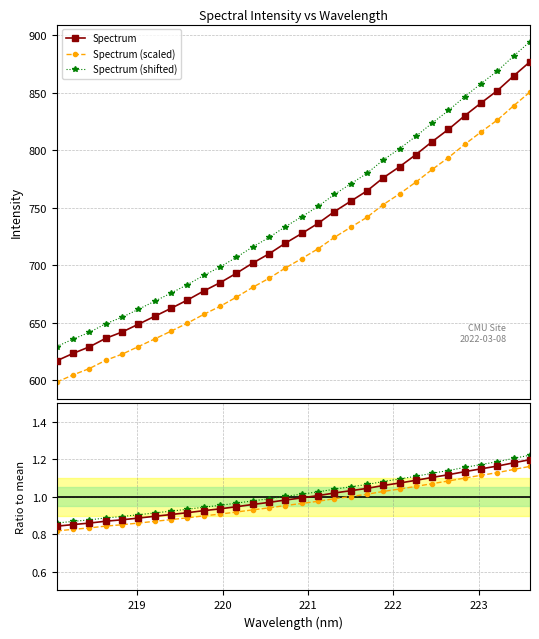

Which series has the largest total across all categories?

Spectrum (shifted)